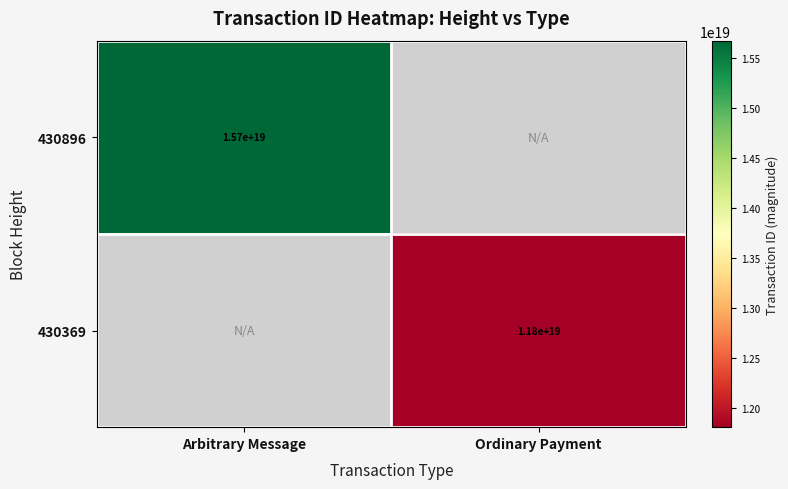

How many distinct data groups are displayed?

2